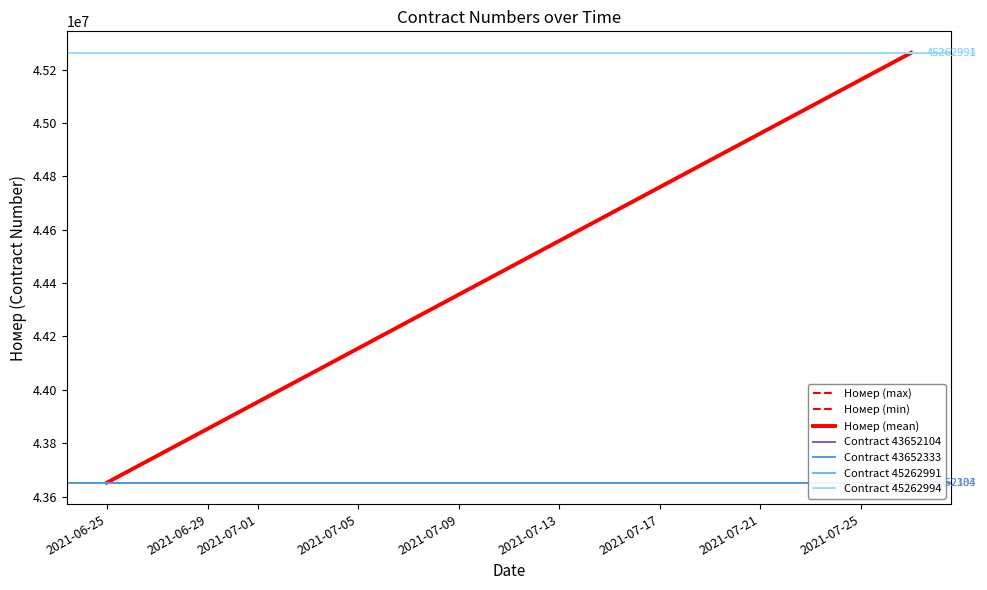

Reading right to left, list all the values displayed in this chart.

2021-07-27=45262991	2021-07-27=45262994	2021-06-25=43652104	2021-06-25=43652333